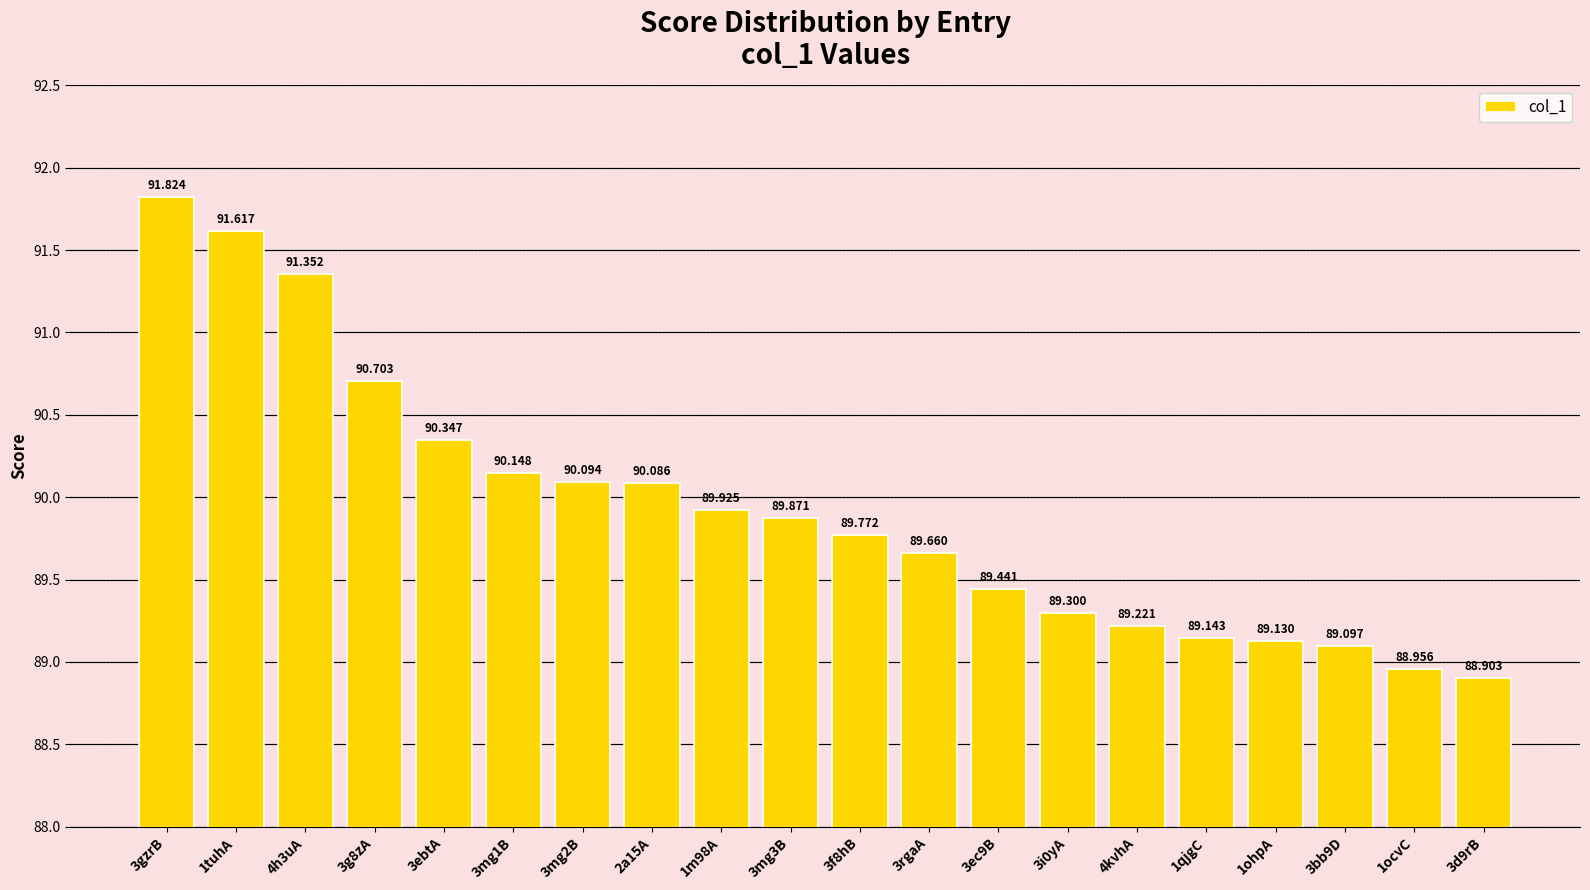

What is the change in value from 1m98A to 1ohpA?

-0.8